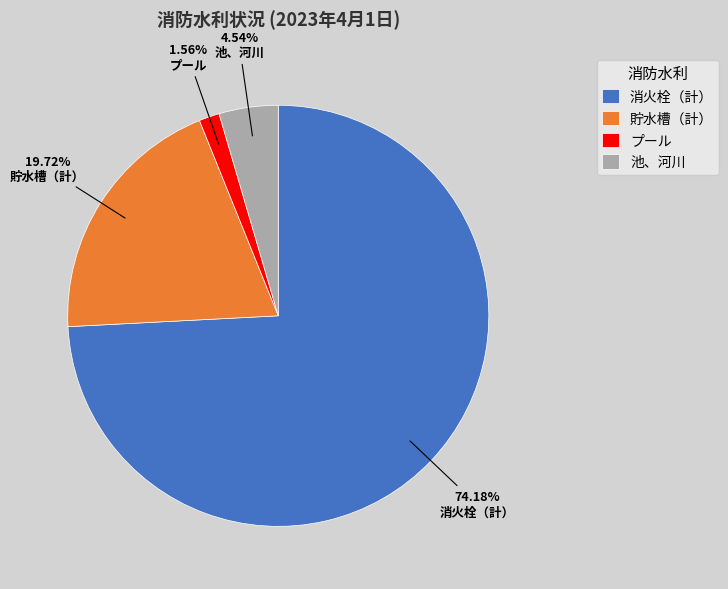

Is it true that 貯水槽（計） is 20% of the pie?

True